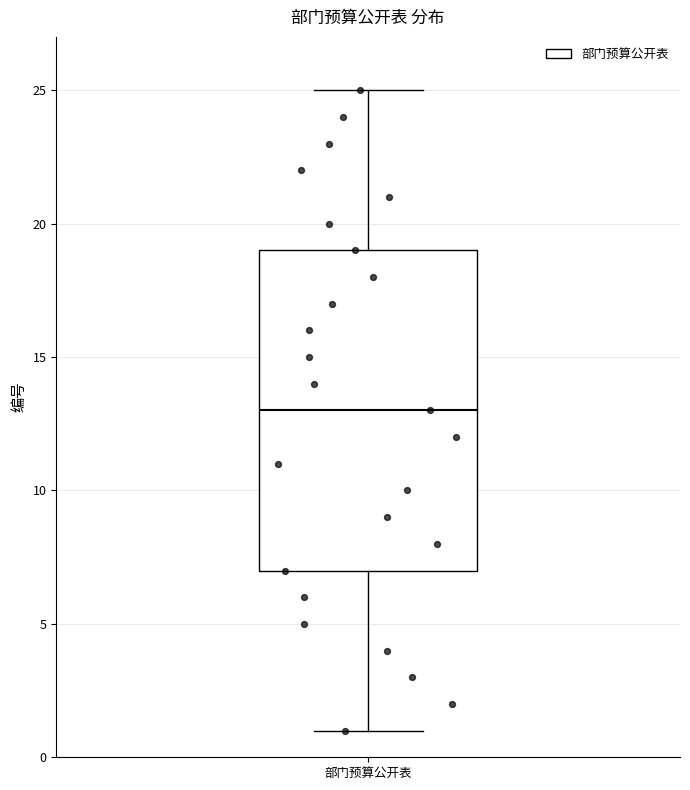

Read this box plot against the y-axis: the position of the median line, the range covered by the box, and the ends of both whiskers. The values are not printed on the chart, so give them approximately, as read against the axis.

median 13, box 7 to 19, whiskers 1 to 25